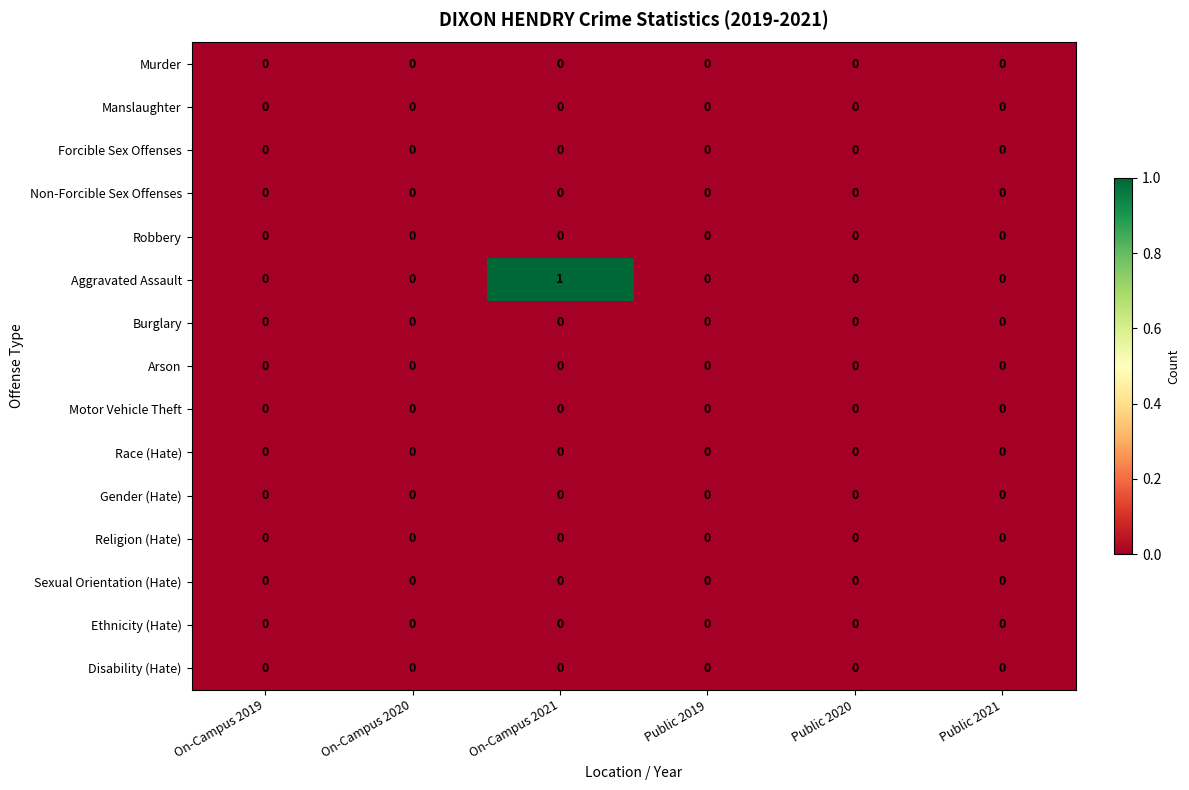

Which series has the largest range (max minus min)?

Aggravated Assault